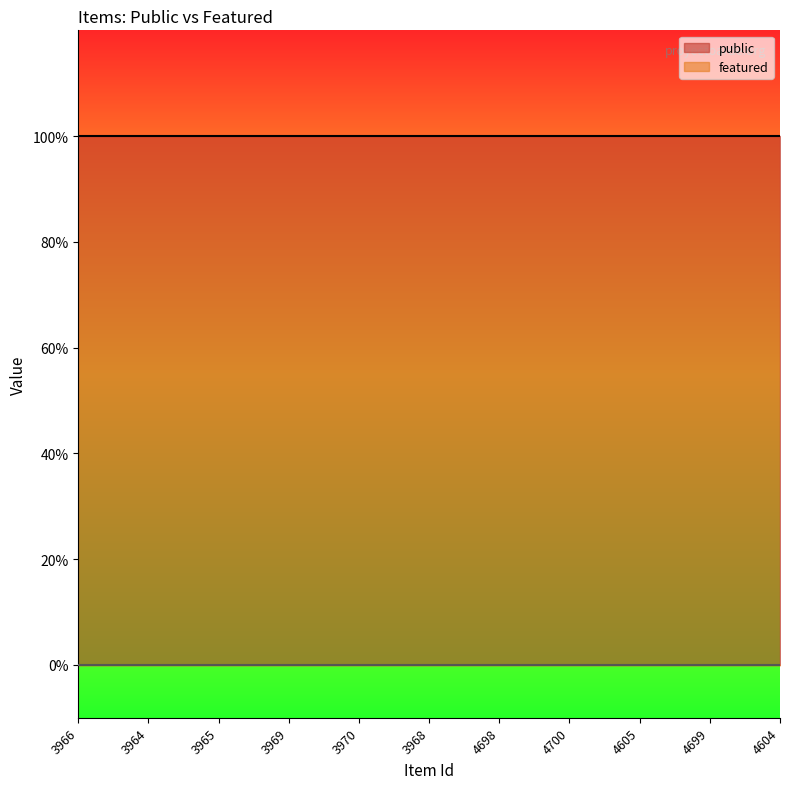

True or false: featured and public cross at least once.

False